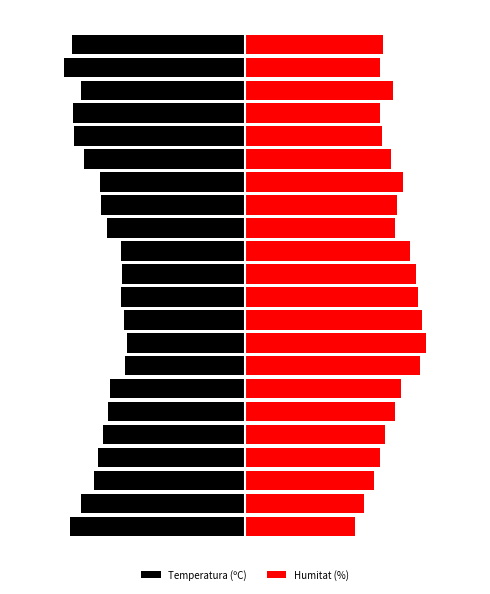

Reading left to right, what are all the values shown in this chart?

Temperatura (ºC): 0=-16.5	1=-15.4	2=-14.2	3=-13.8	4=-13.4	5=-12.9	6=-12.7	7=-11.3	8=-11.1	9=-11.4	10=-11.7	11=-11.6	12=-11.7	13=-13.0	14=-13.5	15=-13.6	16=-15.1	17=-16.1	18=-16.2	19=-15.4	20=-17.0	21=-16.3
Humitat (%): 0=10.3	1=11.2	2=12.1	3=12.7	4=13.2	5=14.1	6=14.6	7=16.5	8=17.0	9=16.6	10=16.3	11=16.1	12=15.6	13=14.1	14=14.3	15=14.8	16=13.7	17=12.8	18=12.7	19=13.9	20=12.7	21=13.0